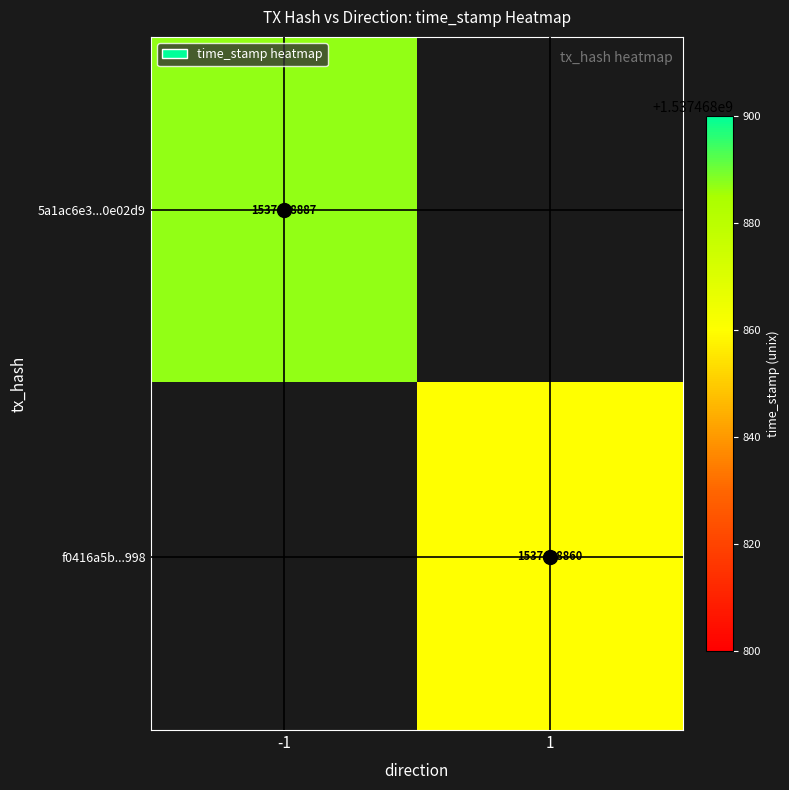

Which label corresponds to the largest value in the chart?

direction_-1